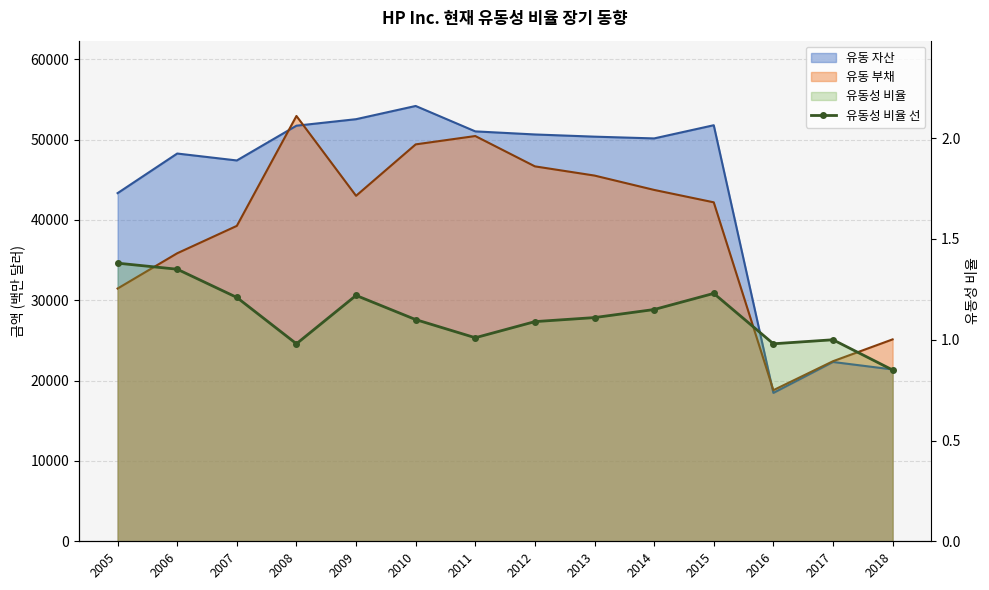

Is it true that the value at 2016 is 1.0?

True